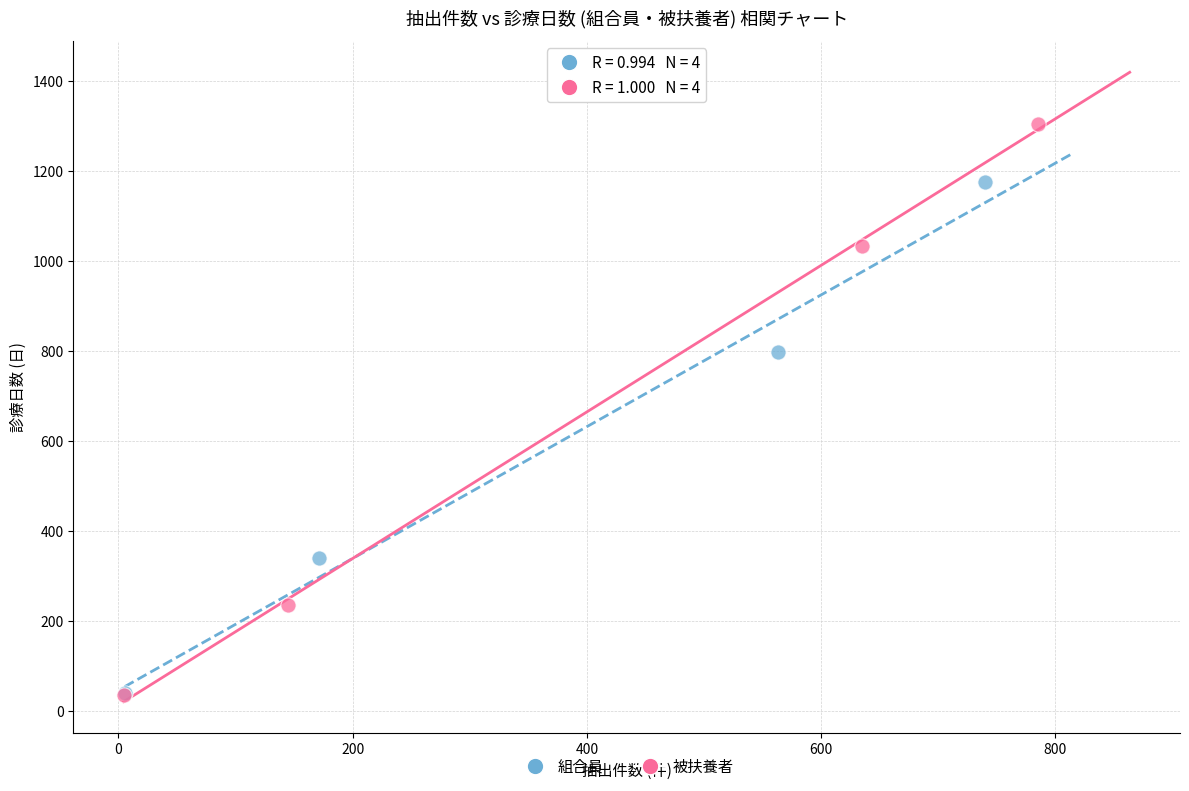

Which series has the widest spread of Y values?

被扶養者